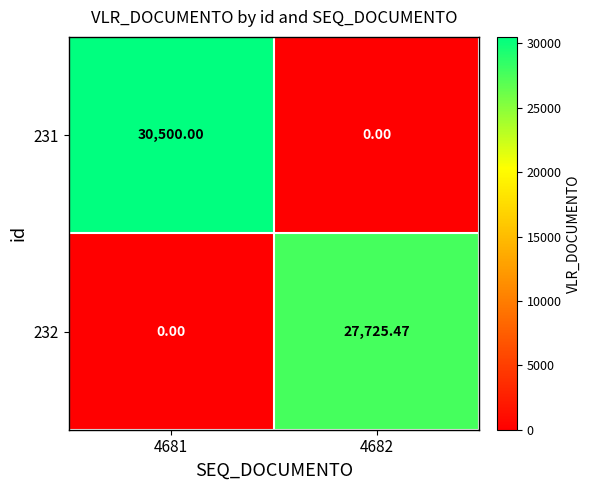

Count the number of categories in the chart.

2